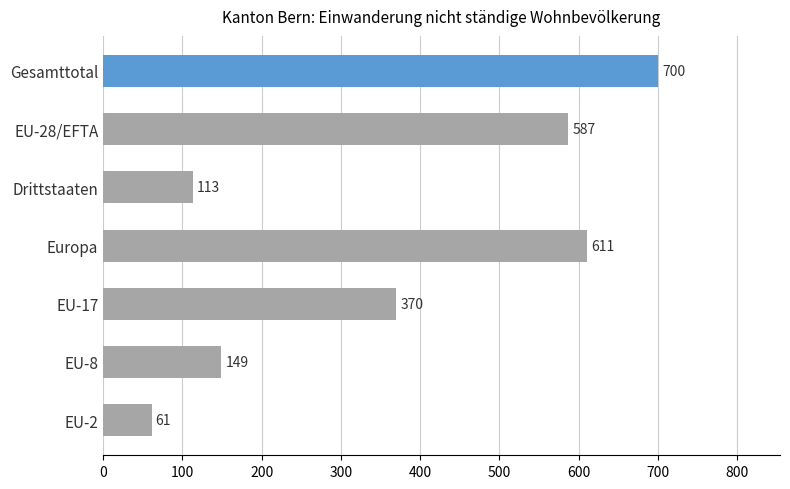

What is the ratio of the value at EU-17 to the value at Drittstaaten?

3.3